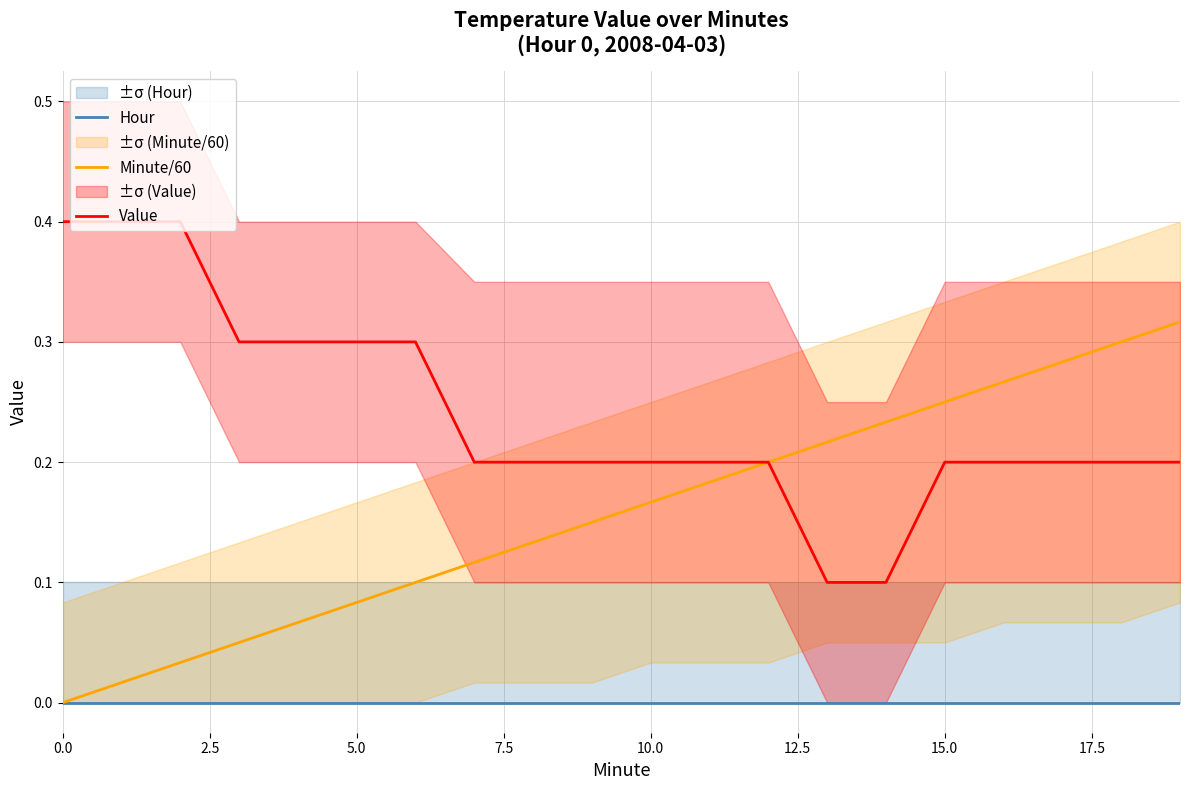

True or false: Hour and Value cross at least once.

False